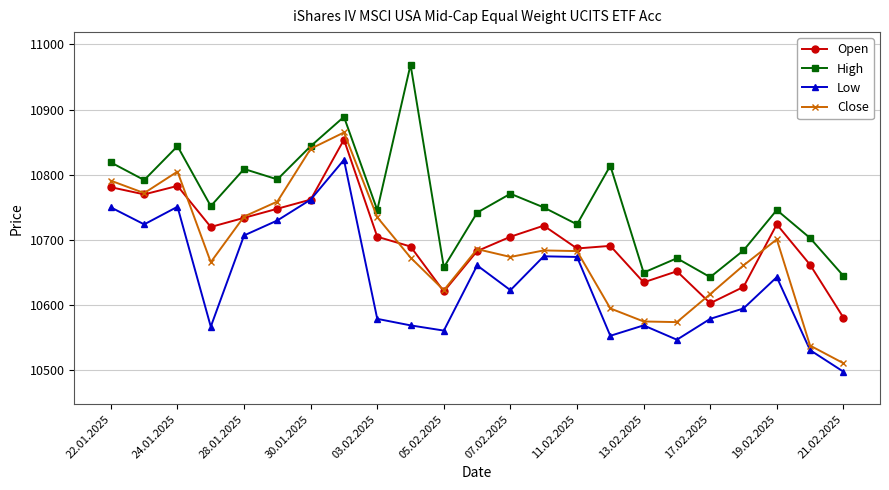

Which series has the widest spread of values?

Close